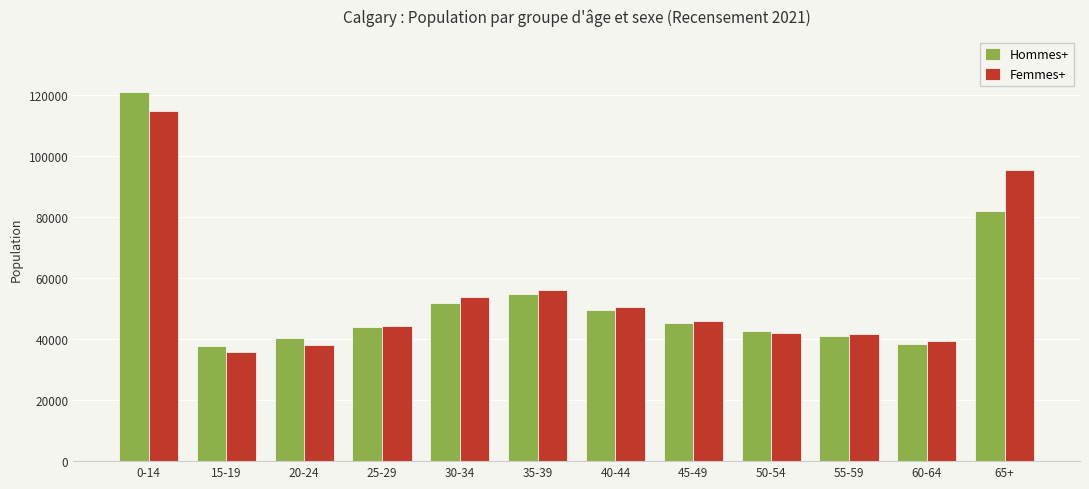

Does the chart contain stacked bars?

No